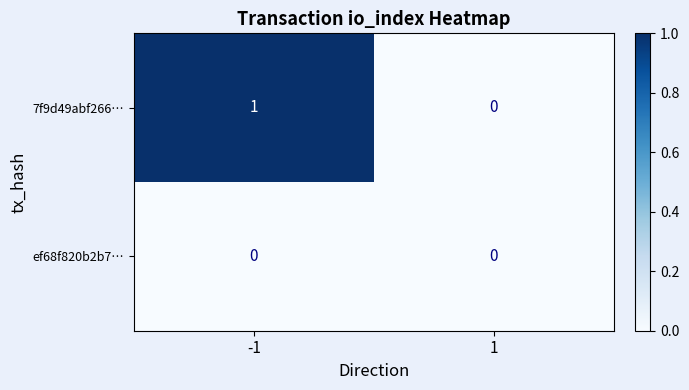

Which series has the widest spread of values?

7f9d49abf266…